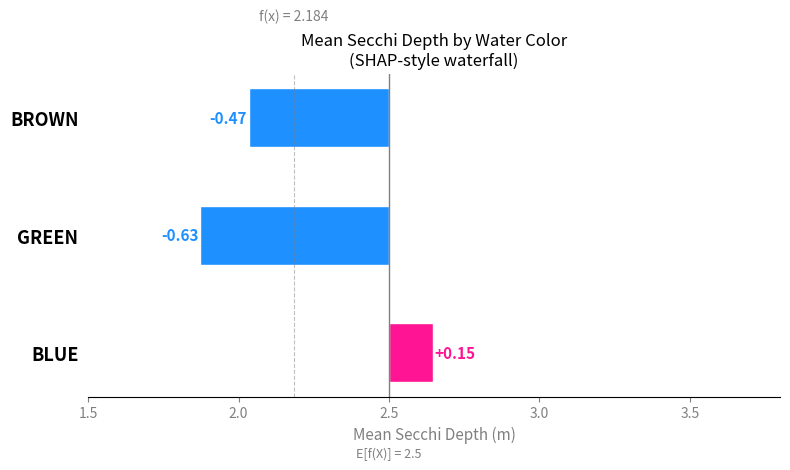

Which has a higher value, BROWN or GREEN?

BROWN